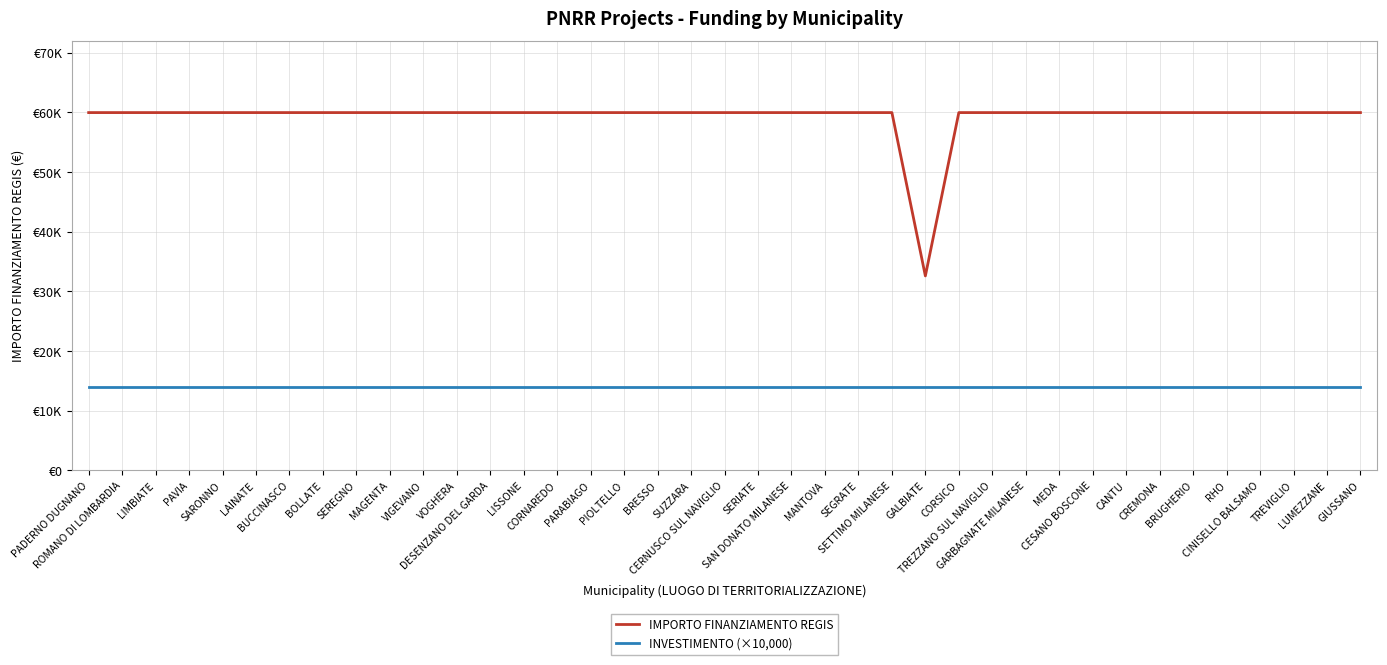

At which label is INVESTIMENTO (×10,000) closest to 14000?

PADERNO DUGNANO